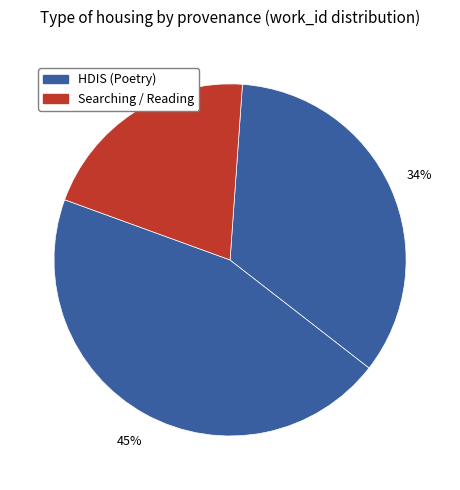

How many slices are in this pie chart?

3